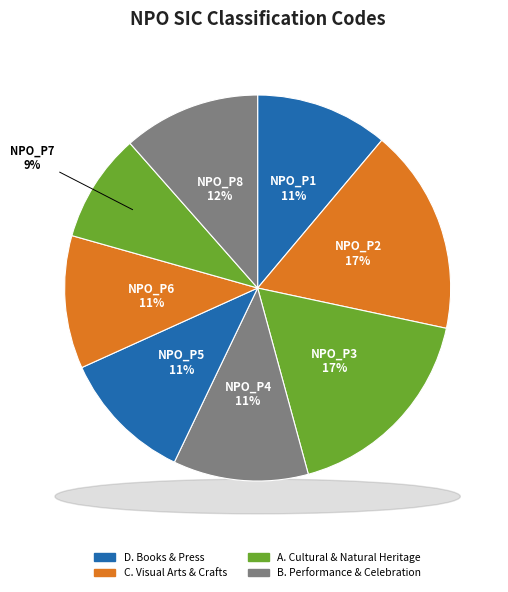

To the nearest percent, what percentage of the pie is NPO_P4?

11%